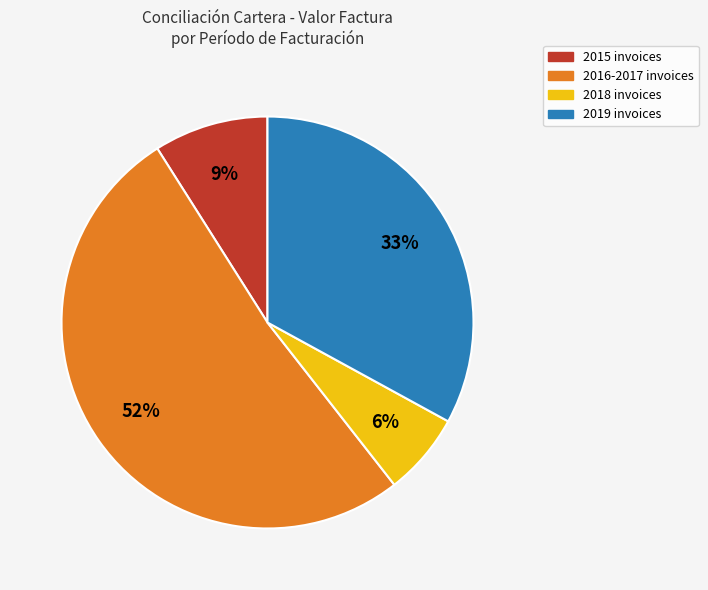

To the nearest percent, what is the combined percentage of 2015 invoices and 2016-2017 invoices?

61%